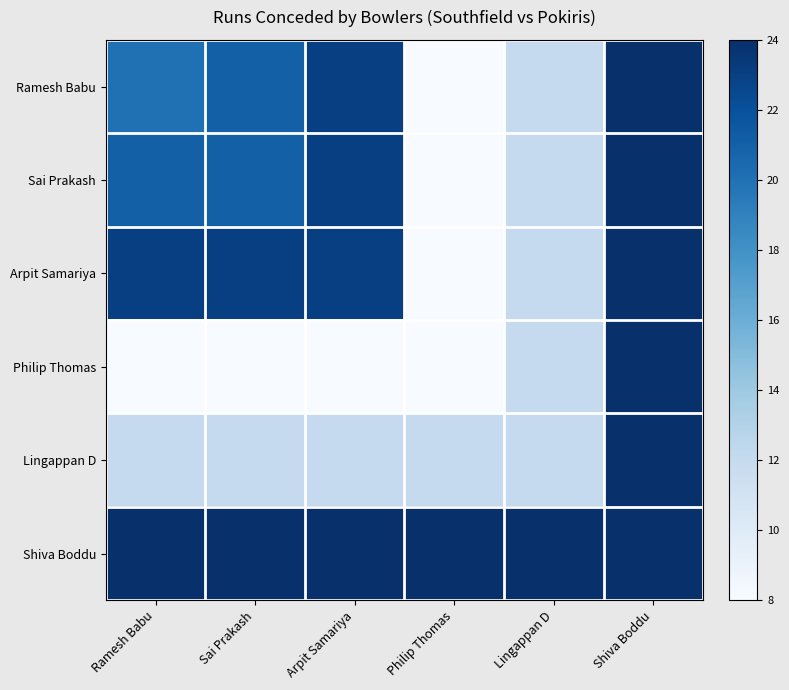

Rank the series by their maximum value, from highest to lowest.

Ramesh Babu, Sai Prakash, Arpit Samariya, Philip Thomas, Lingappan D, Shiva Boddu